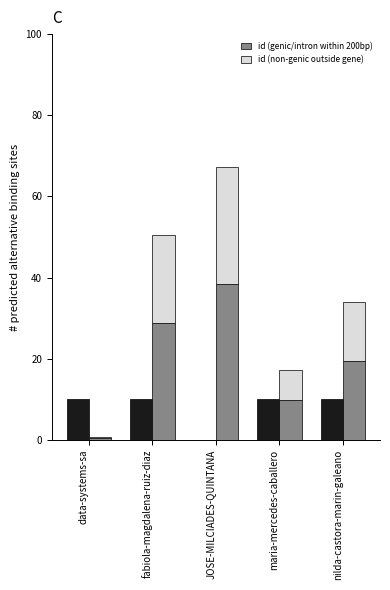

At how many categories does at least one series exceed 37?

1